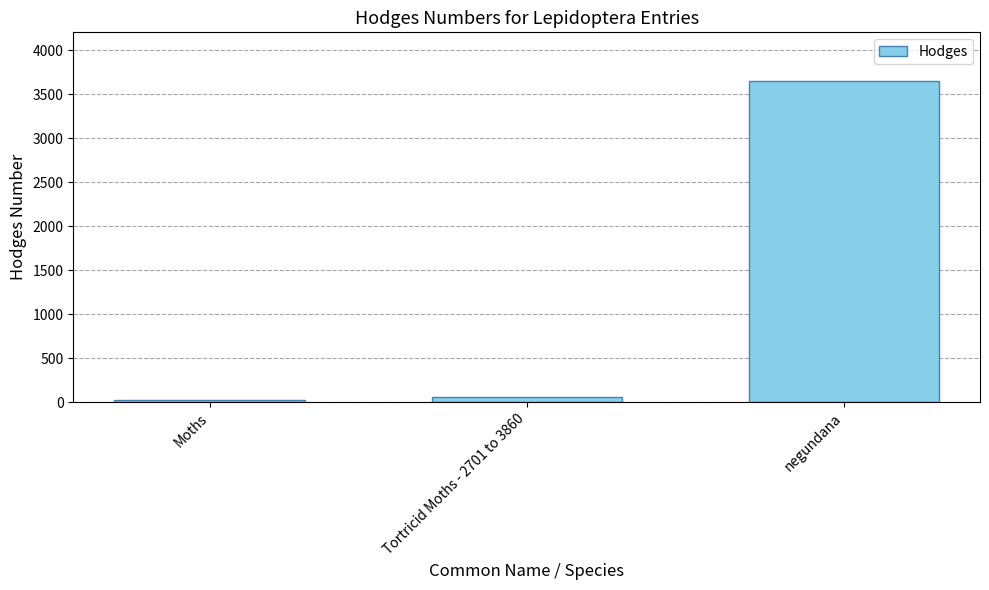

How many values are below 62?

1